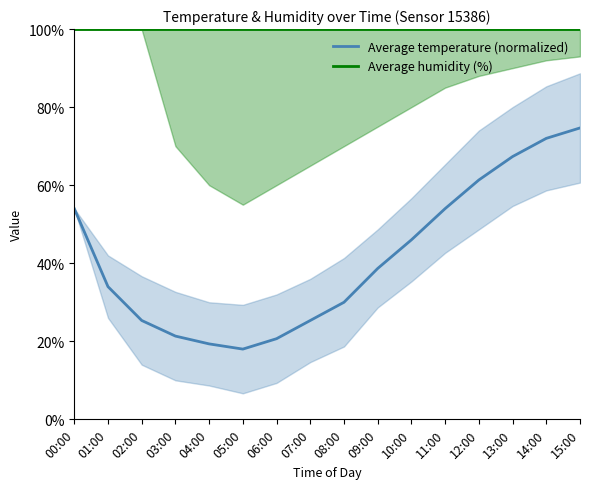

Rank the series by their maximum value, from lowest to highest.

Average temperature (normalized), Average humidity (%)